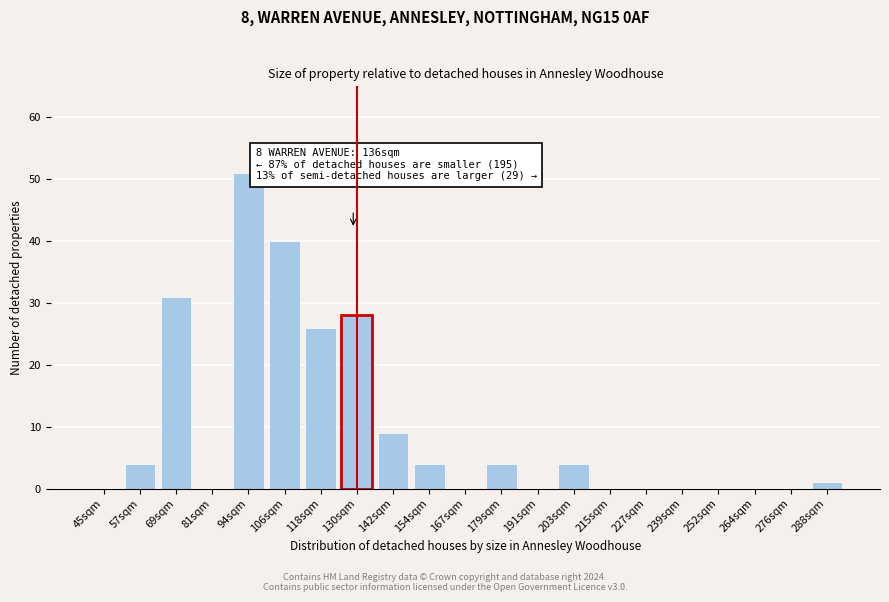

Reading right to left, what are all the values shown in this chart?

288sqm=1	276sqm=0	264sqm=0	252sqm=0	239sqm=0	227sqm=0	215sqm=0	203sqm=4	191sqm=0	179sqm=4	167sqm=0	154sqm=4	142sqm=9	130sqm=28	118sqm=26	106sqm=40	94sqm=51	81sqm=0	69sqm=31	57sqm=4	45sqm=0